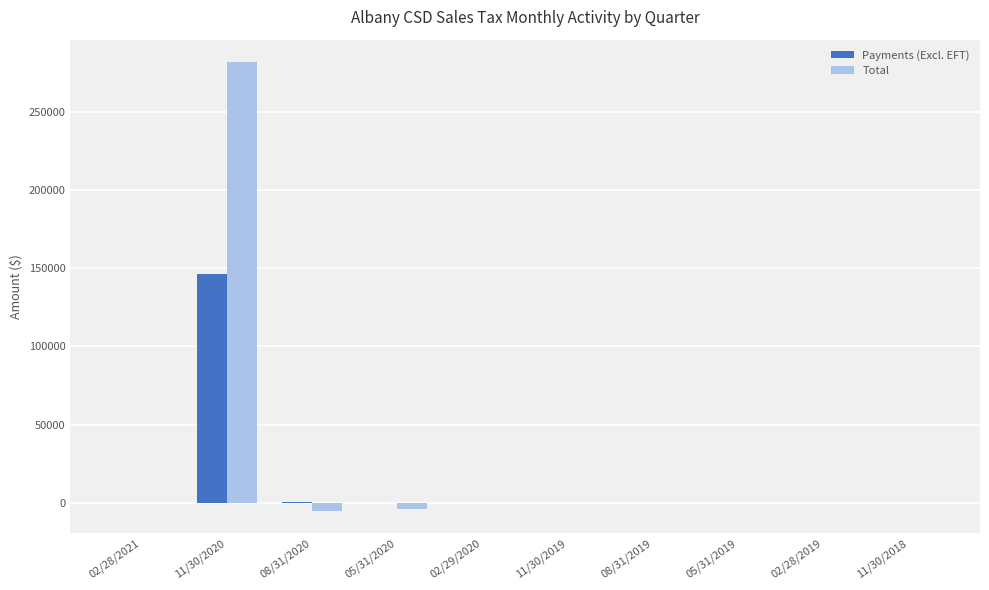

At which category is the sum across all series the highest?

11/30/2020